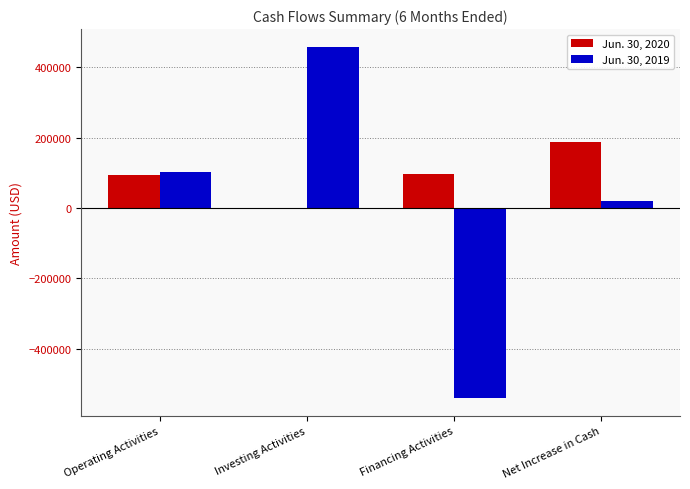

What is the total value across all series at Operating Activities?

195431